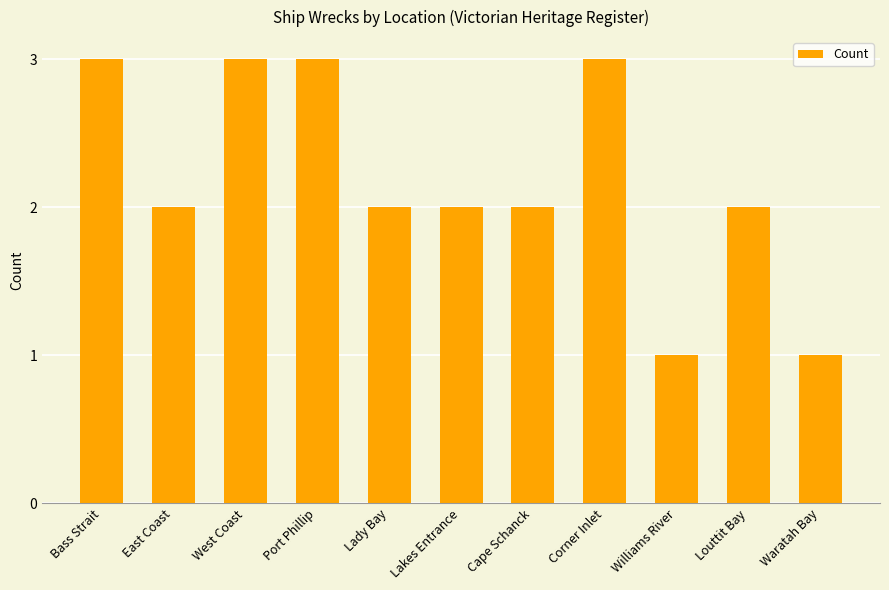

The value at Waratah Bay is 2. True or false?

False